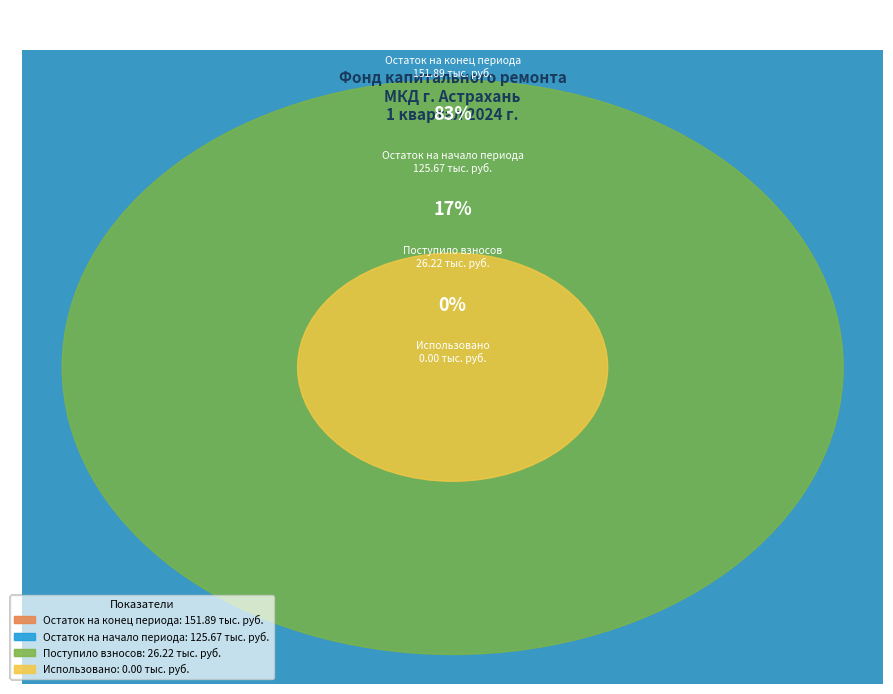

Do Поступило взносов and Использовано together represent more than half of the pie?

No